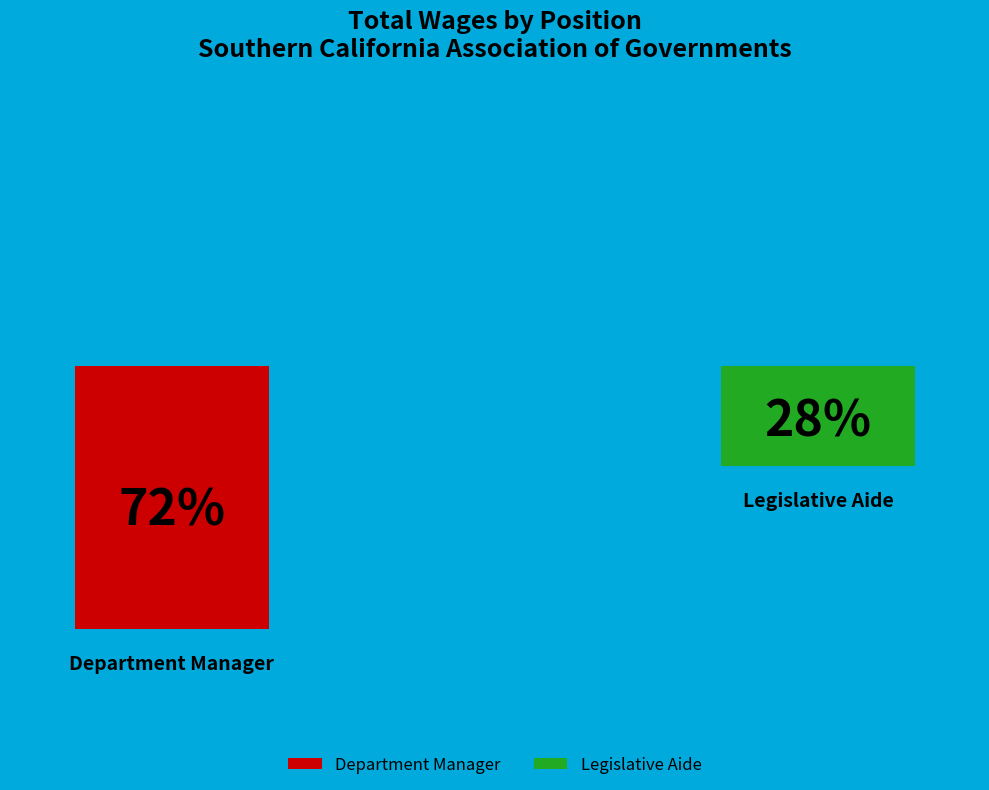

Which slice is the smallest?

Legislative Aide